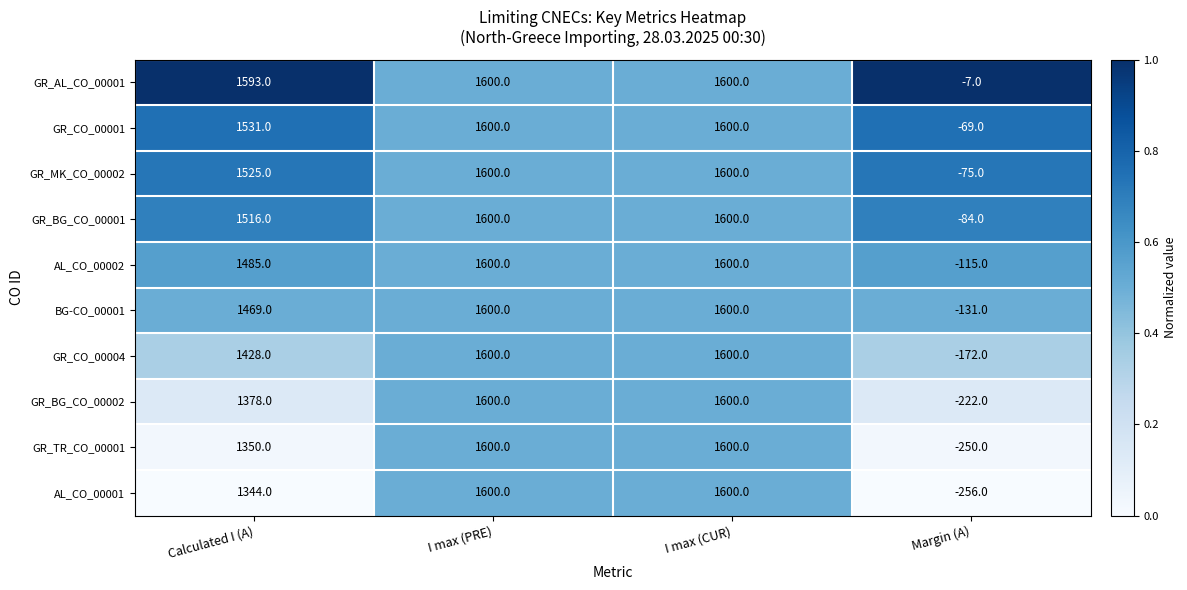

What is the total value across all series at I max (PRE)?

16000